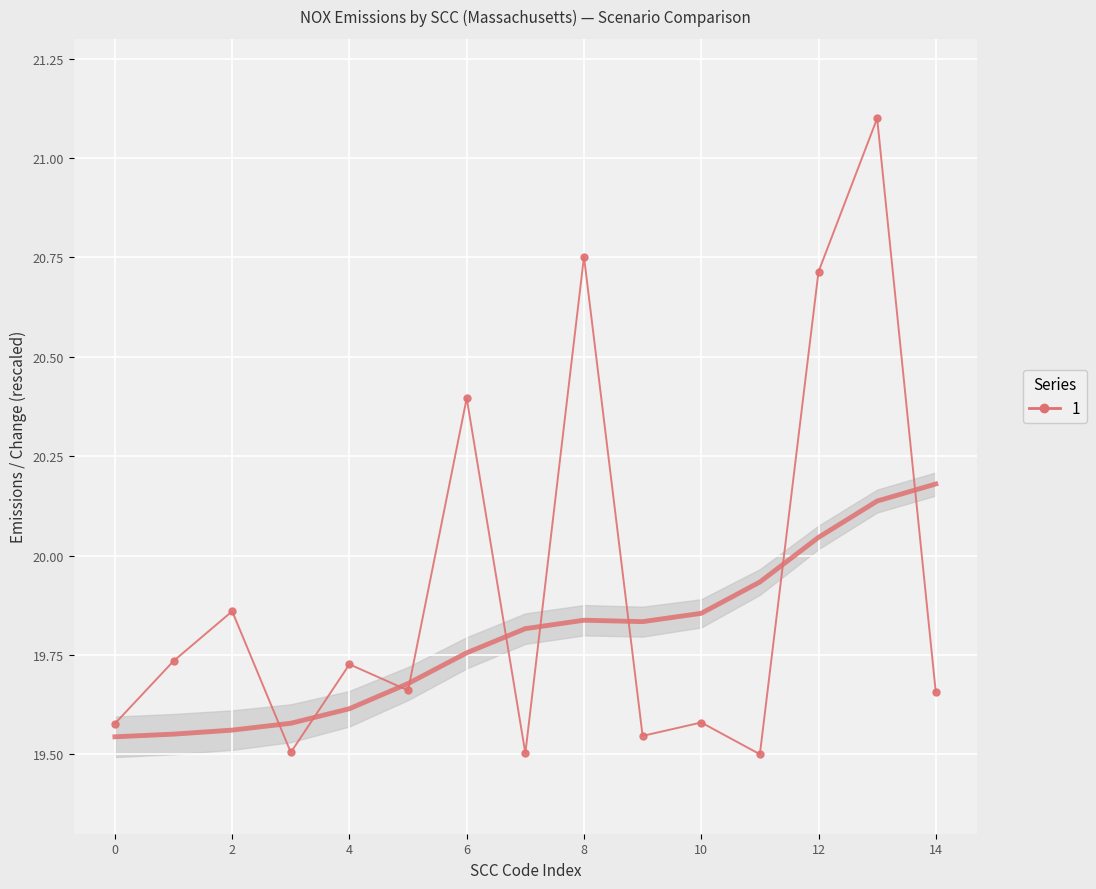

What is the difference between the values at 12 and 0?

1.1